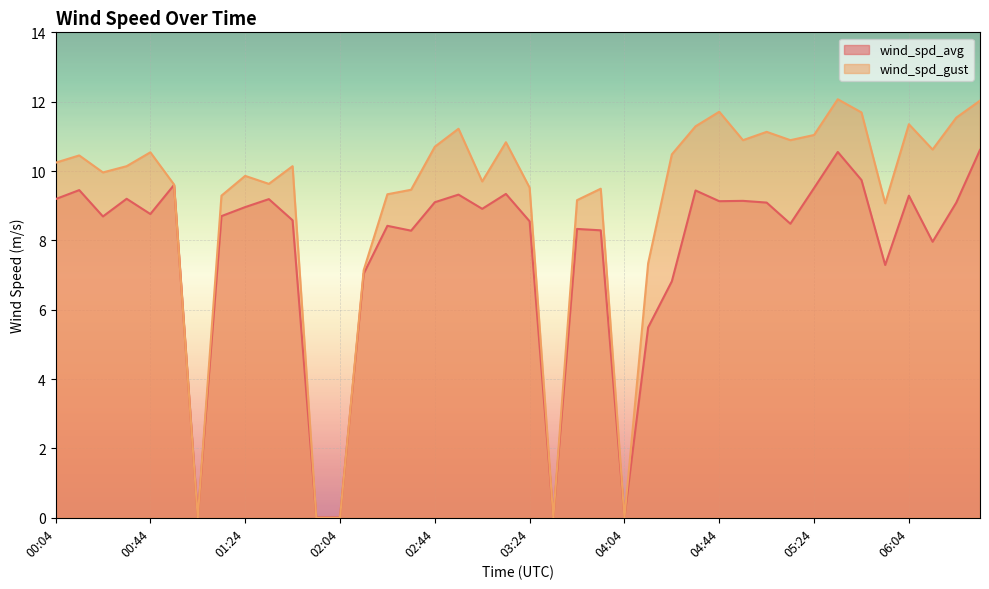

How many distinct data groups are displayed?

2